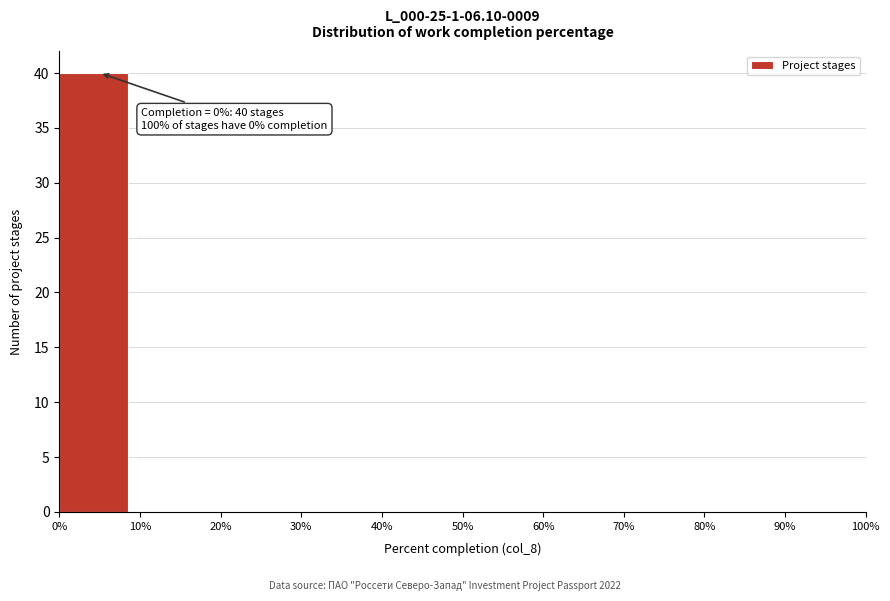

Over which range of the x-axis is the bar tallest?

0% to 10%